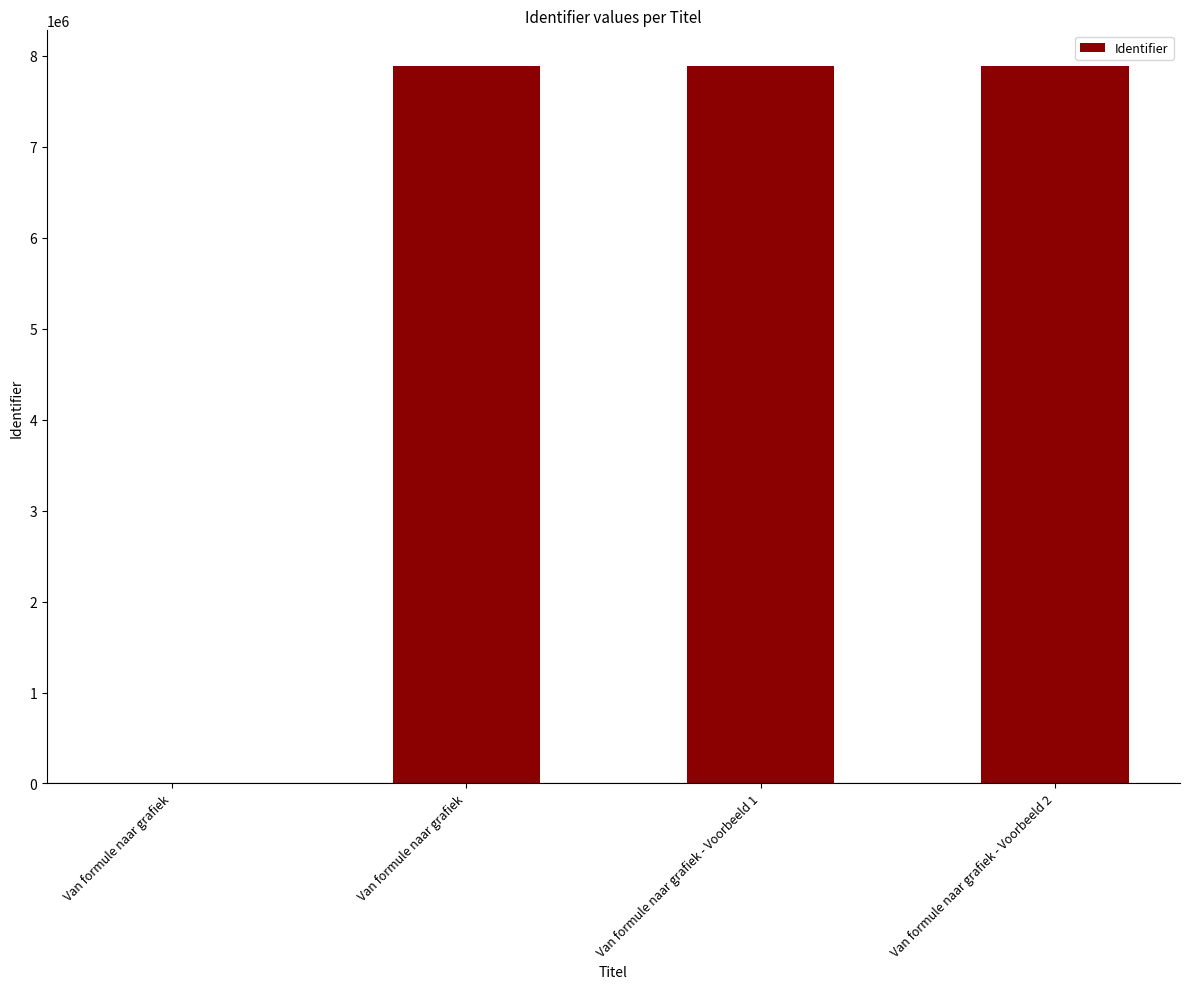

Is it true that the value at Van formule naar grafiek is -3365974?

False